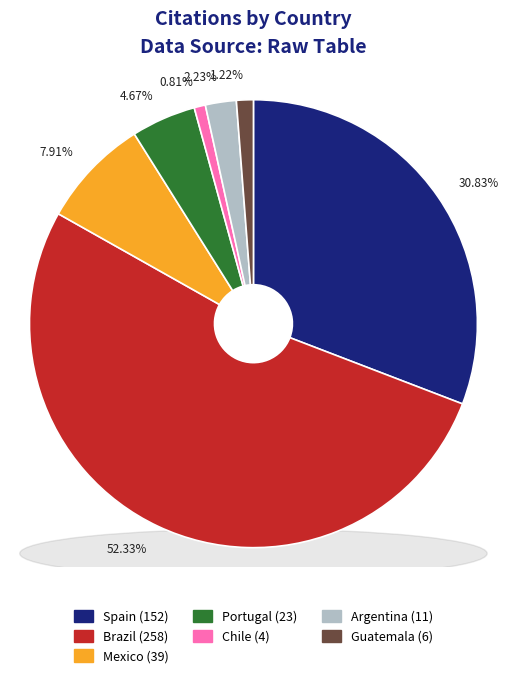

To the nearest percent, what portion does Spain represent?

31%